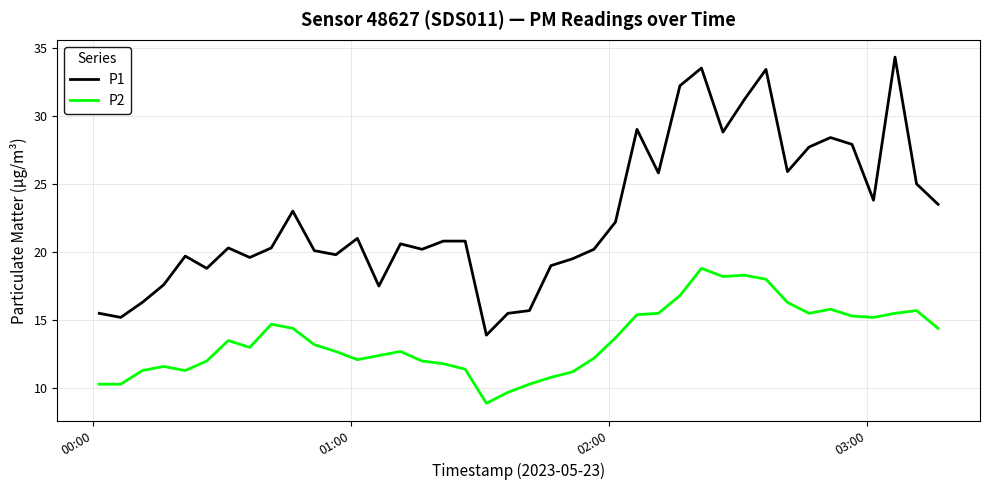

What is the maximum value for P1?

34.3